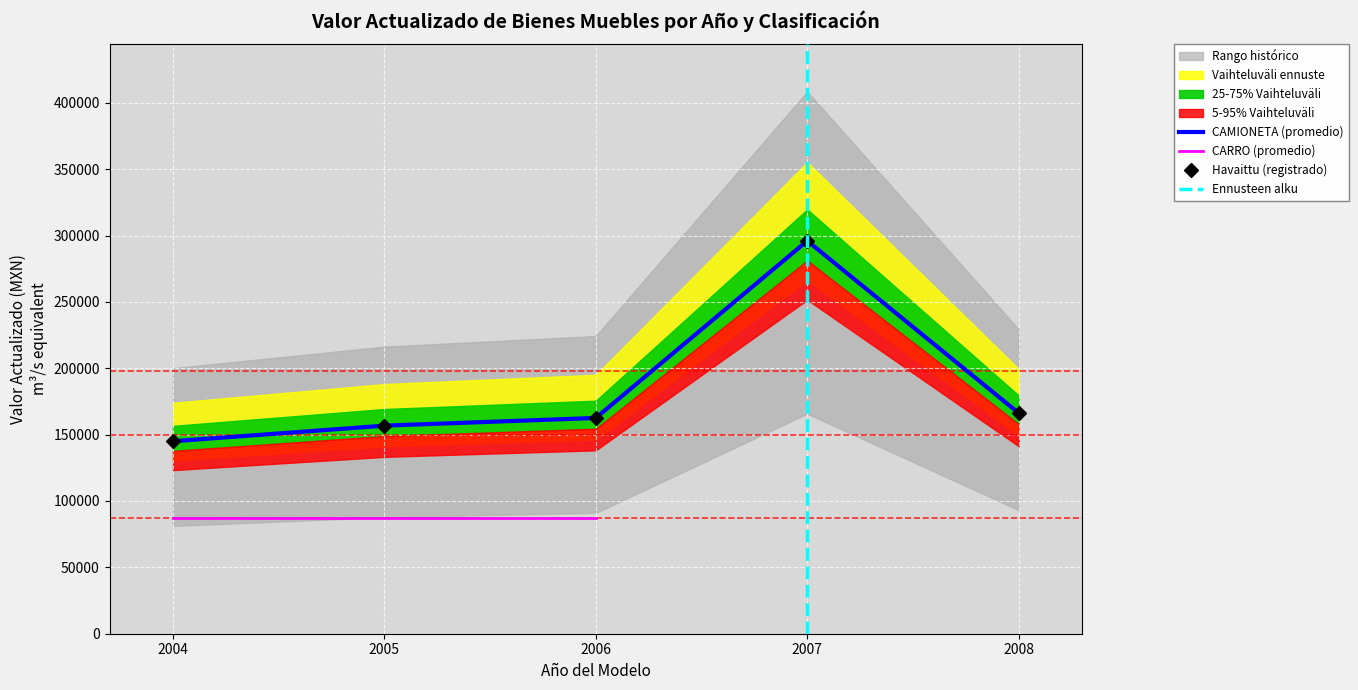

Is the value of CARRO at 2006 greater than the value of CAMIONETA at 2008?

No